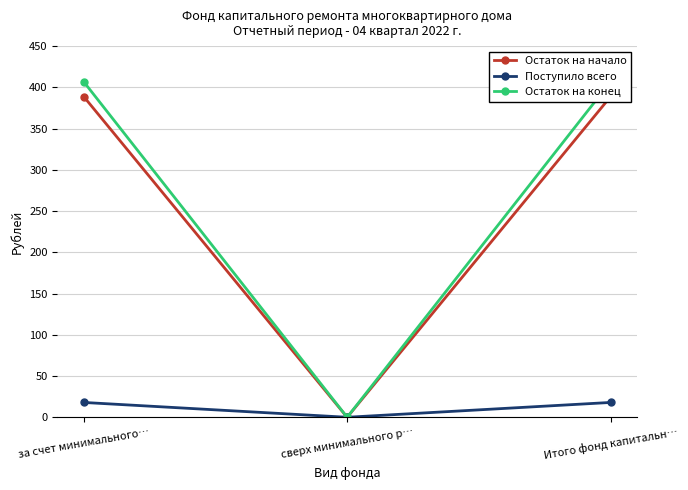

Which series has the largest total across all categories?

Остаток на конец